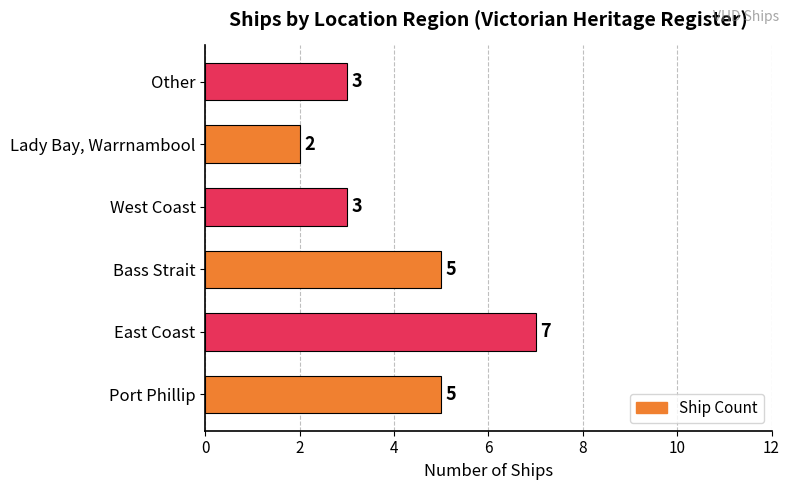

Is it true that the value at Lady Bay, Warrnambool is 2?

True